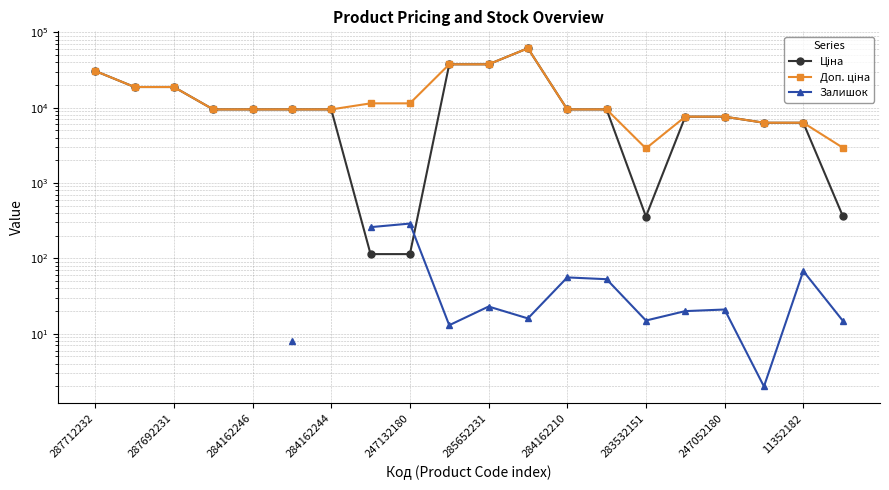

At which category is the sum across all series the highest?

11